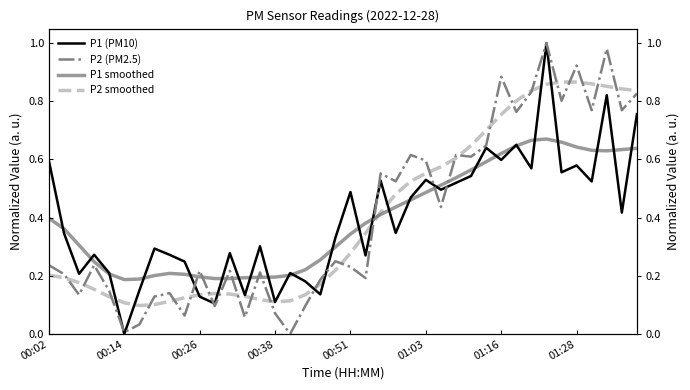

Does the chart display data point markers on the line(s)?

No